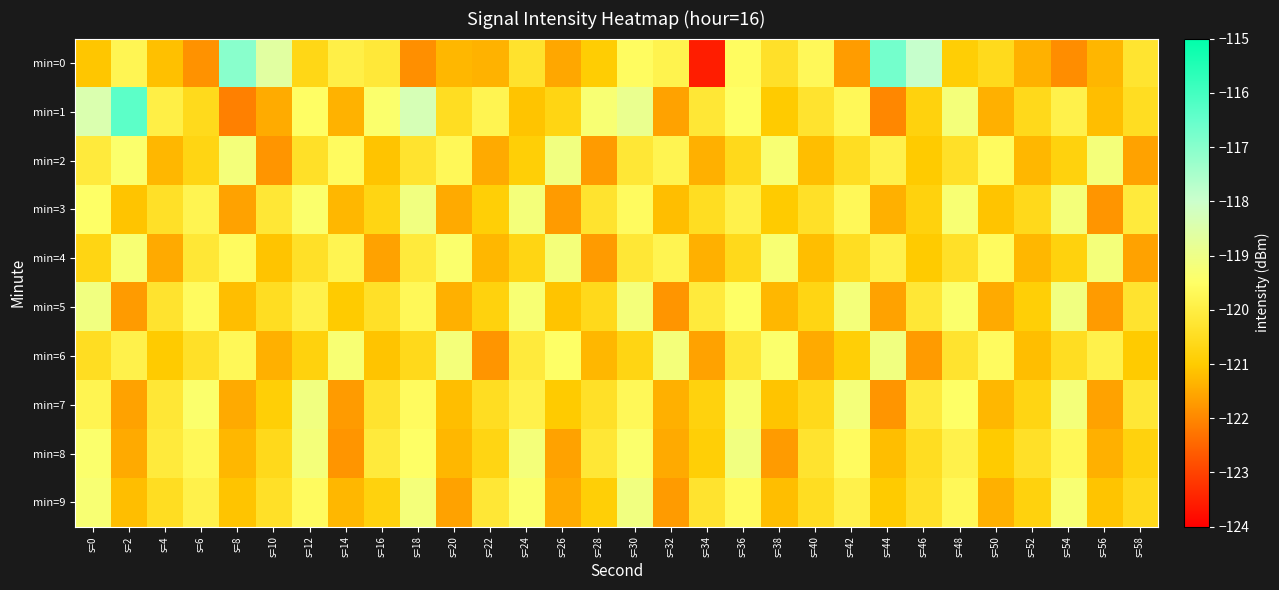

What is the total value across all series at s=16?

-1205.7